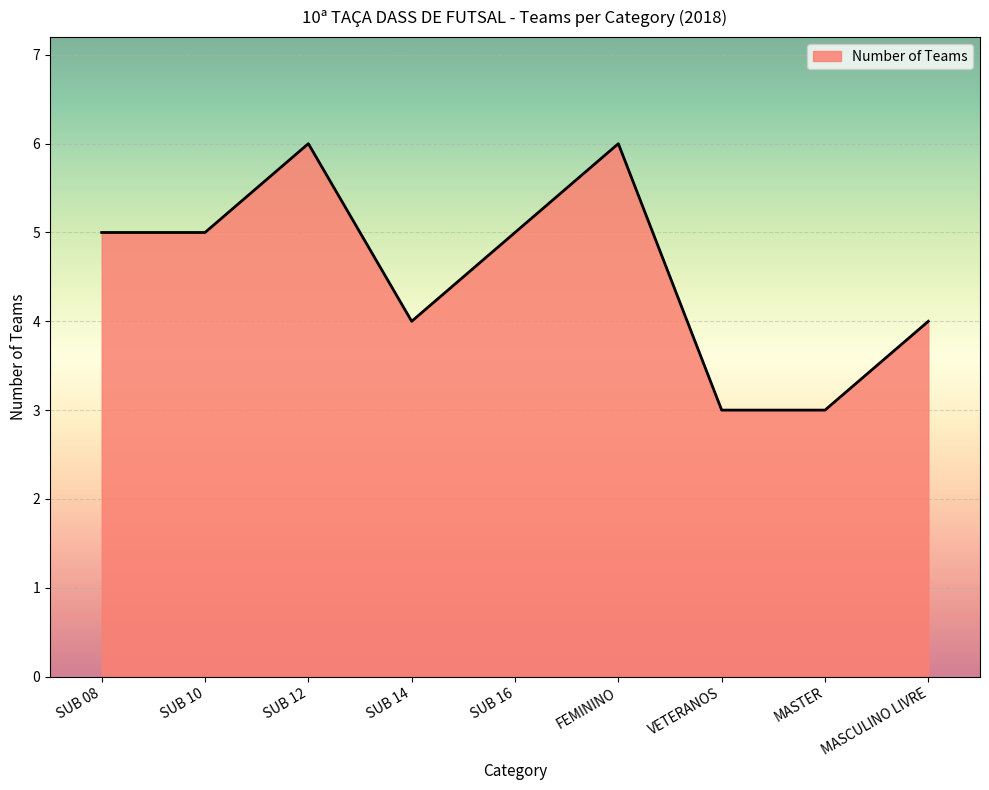

Which has a higher value, SUB 10 or MASTER?

SUB 10